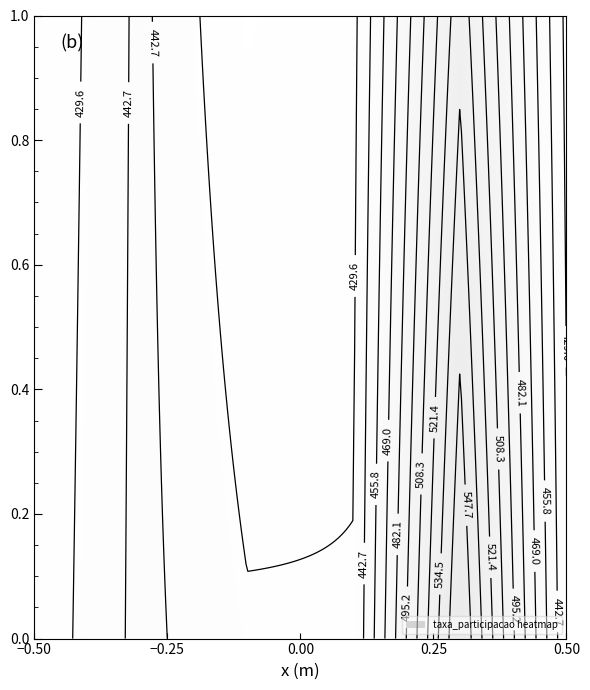

The value of 29038740 at media_LC is 85.6. True or false?

False